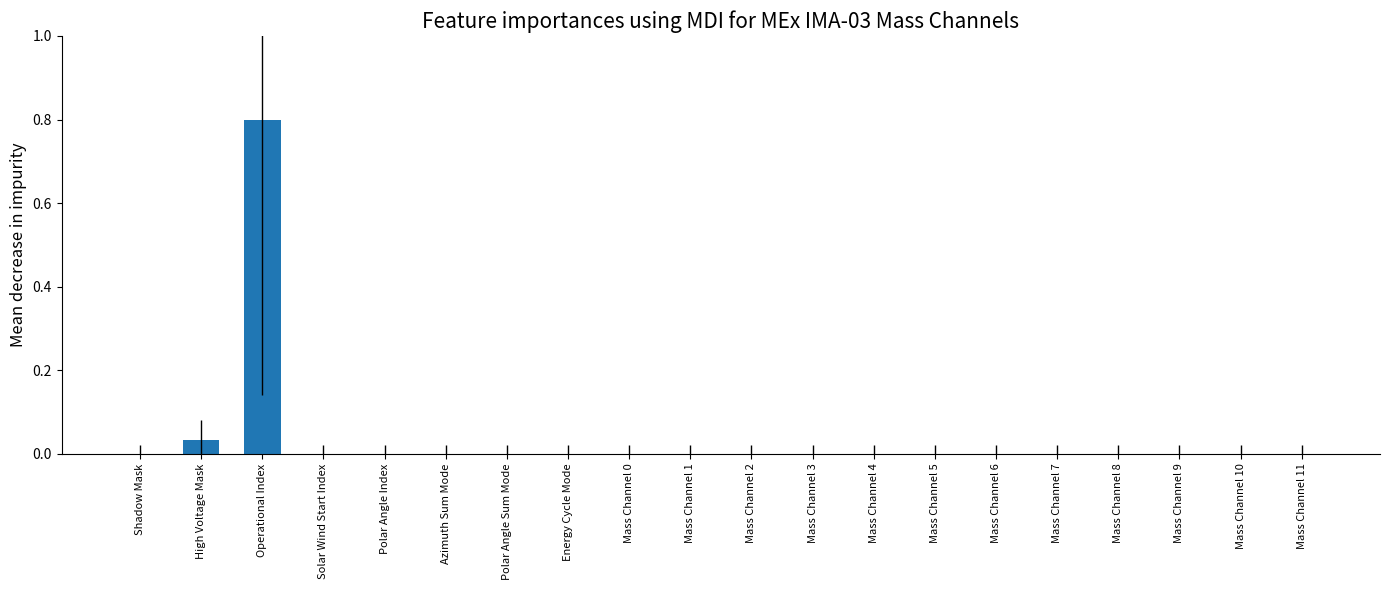

Is it true that the value at Mass Channel 10 is 0.0?

True